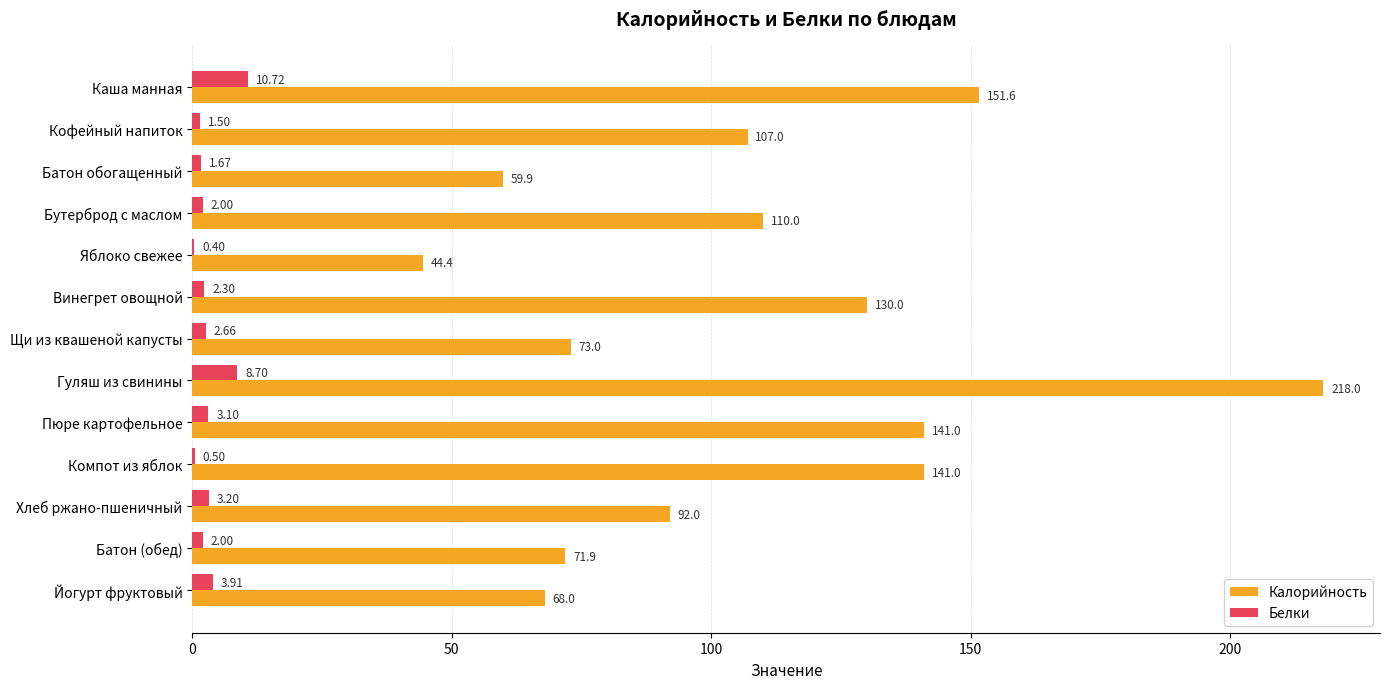

Between Пюре картофельное and Хлеб ржано-пшеничный, which series saw the biggest shift?

Калорийность